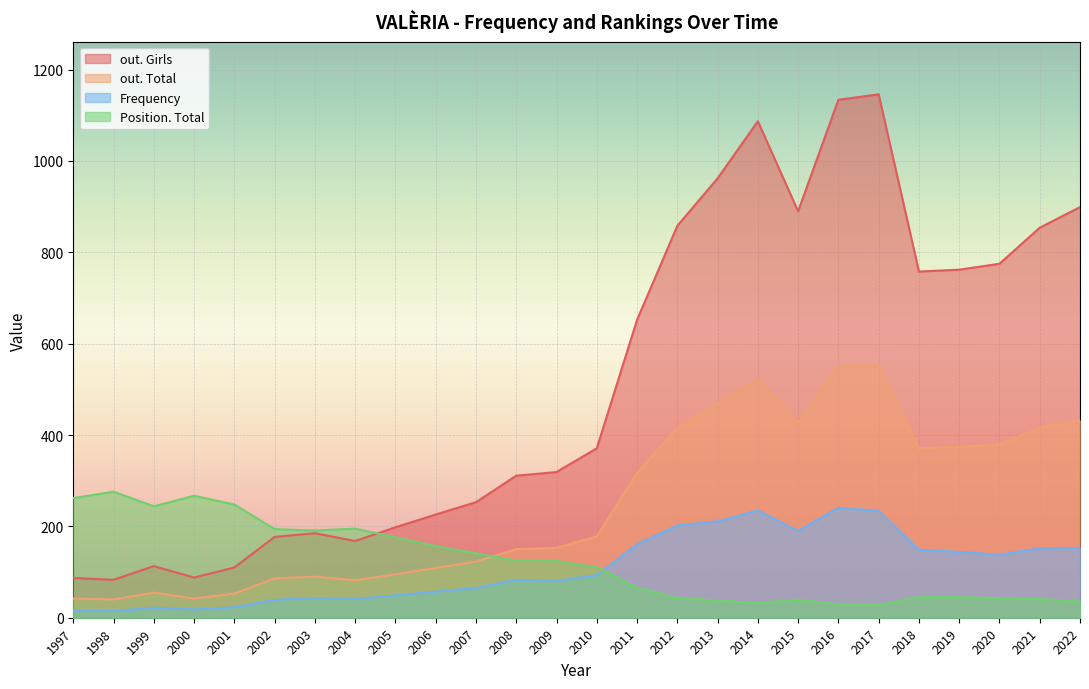

How many lines are shown in the chart?

4